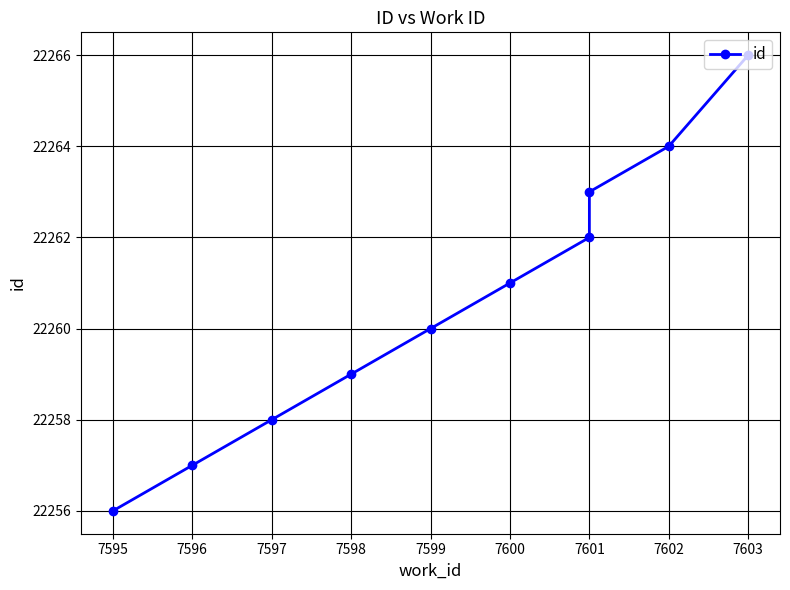

How many data points are above 22261?

4